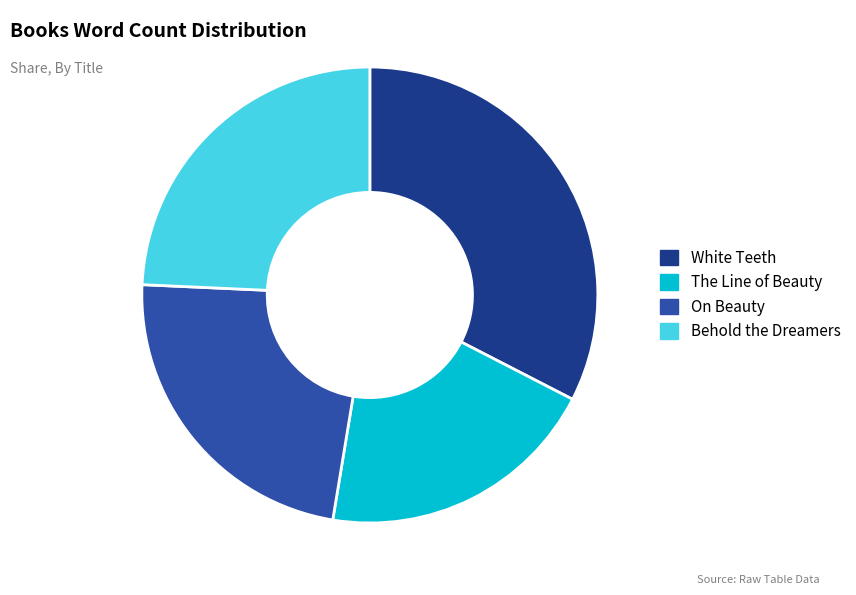

Approximately how many times larger is the value at On Beauty compared to Behold the Dreamers?

1.0